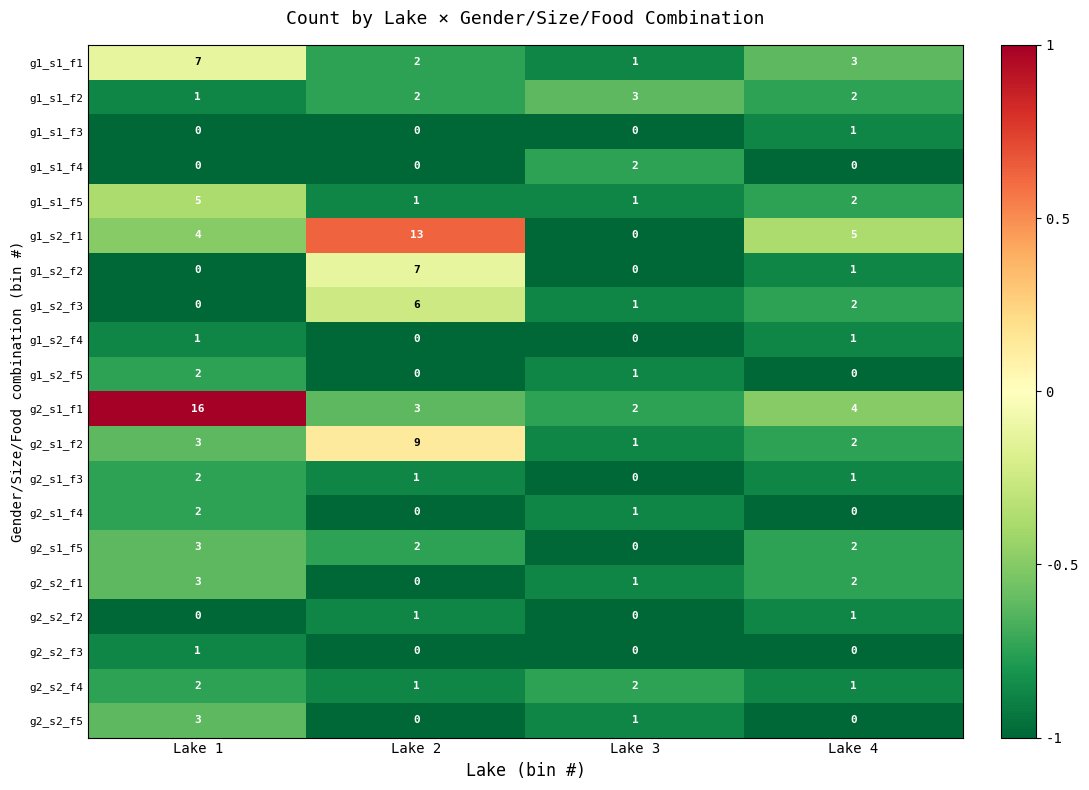

True or false: g2_s1_f1 has a value of 2 at Lake 3.

True